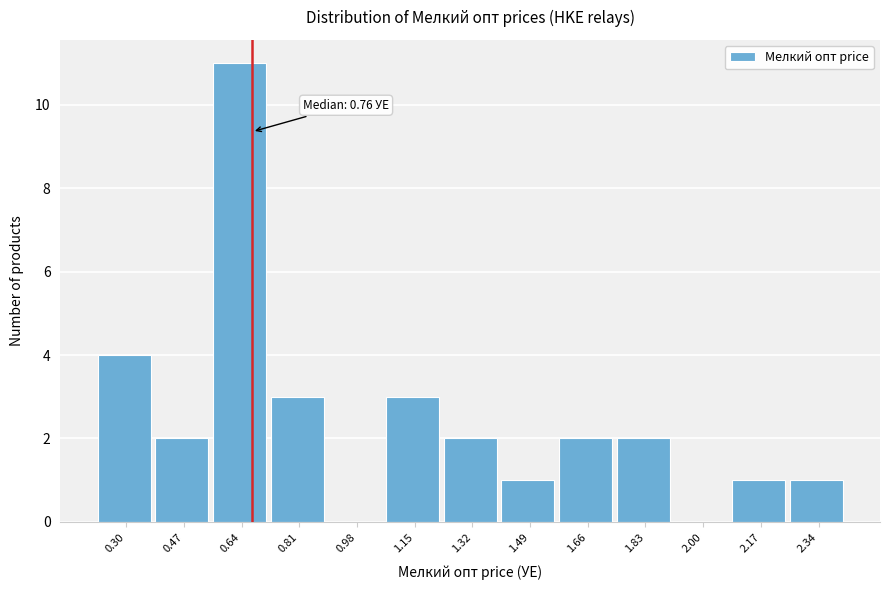

Reading right to left, list all the values displayed in this chart.

2.34=1	2.17=1	2.00=0	1.83=2	1.66=2	1.49=1	1.32=2	1.15=3	0.98=0	0.81=3	0.64=11	0.47=2	0.30=4